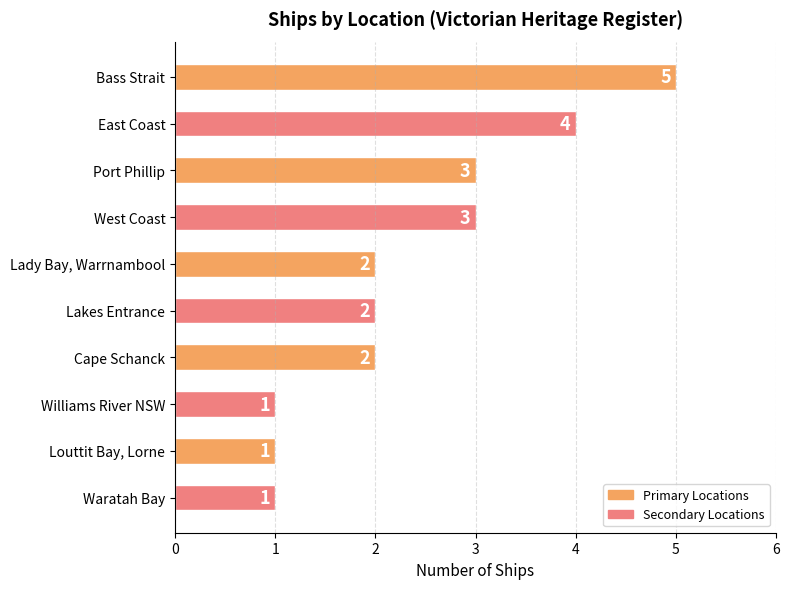

Reading top to bottom, extract all data points from this chart.

5	4	3	3	2	2	2	1	1	1